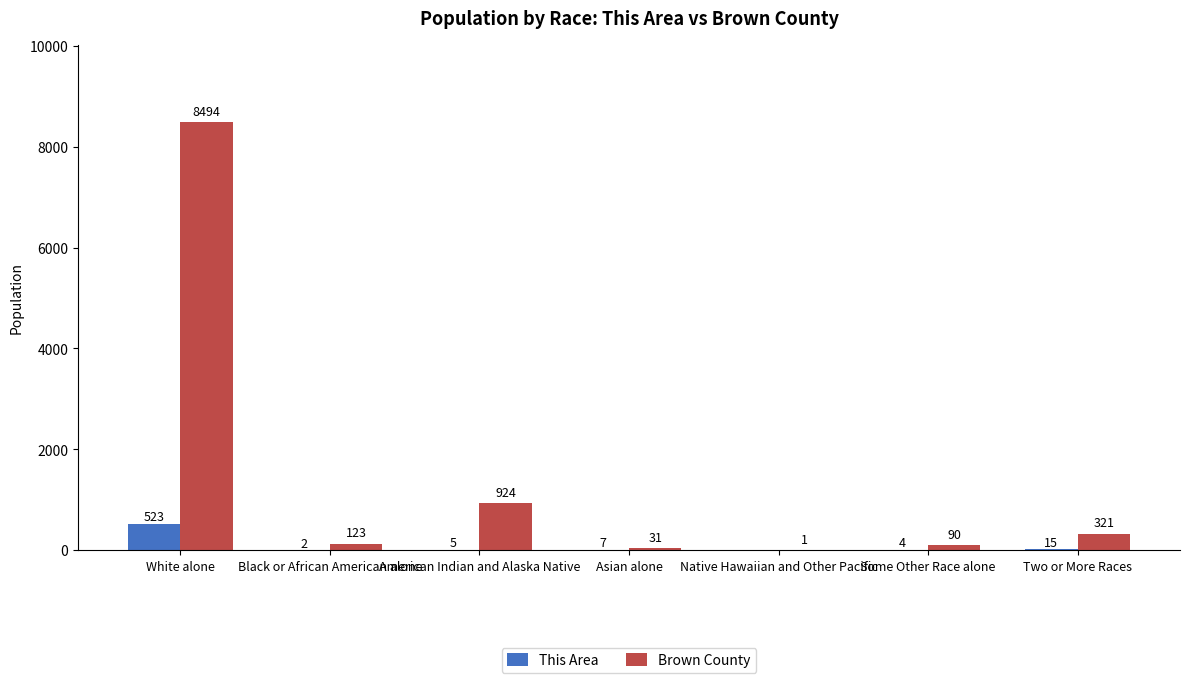

The Brown County series shows 13214 at White alone. True or false?

False